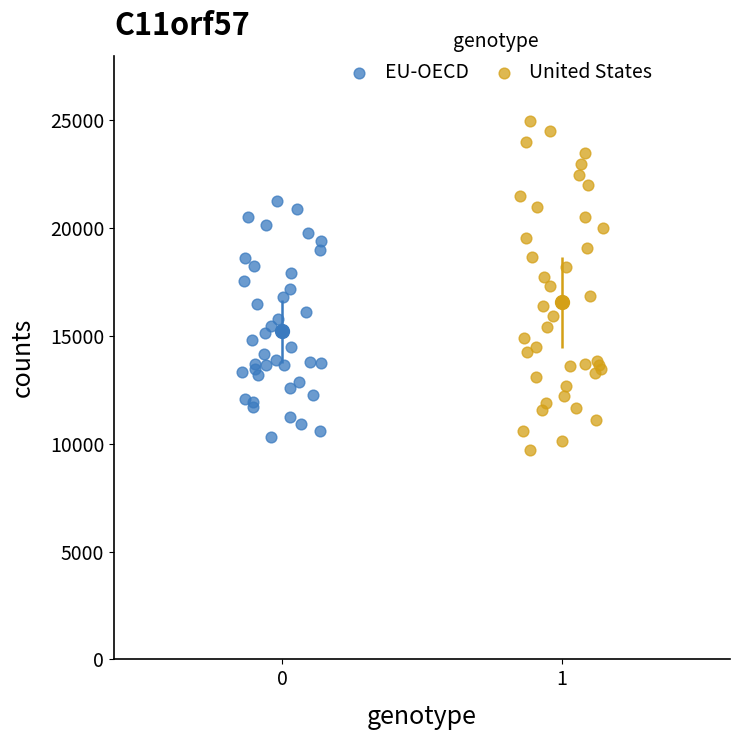

What are all the series names shown in the legend?

EU-OECD, United States